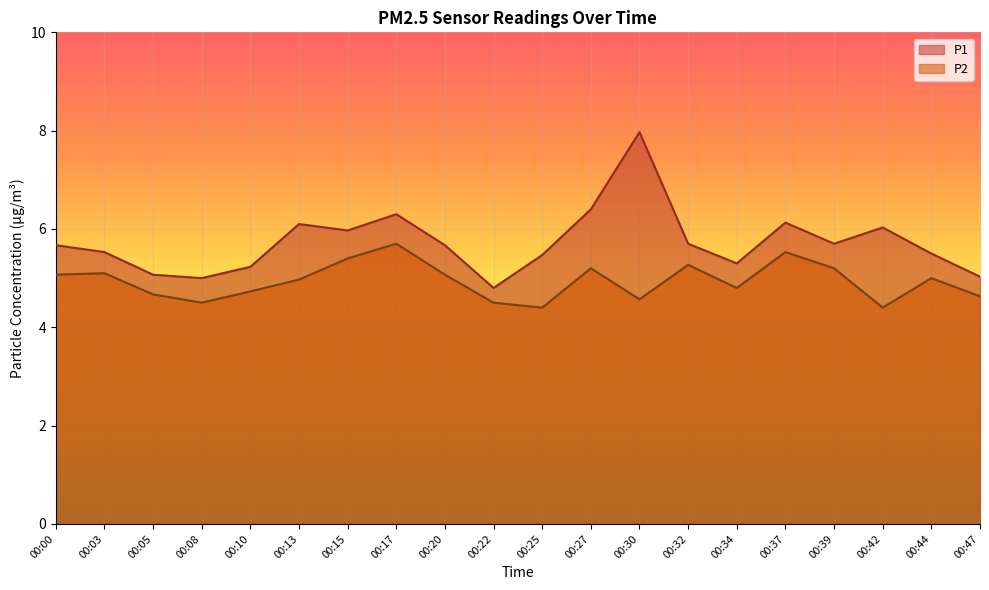

Which category has the lowest value in the P2 series?

00:25